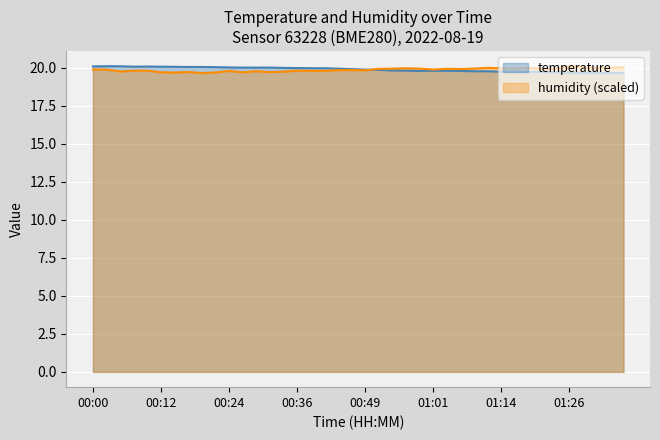

What is the smallest value displayed?

19.6